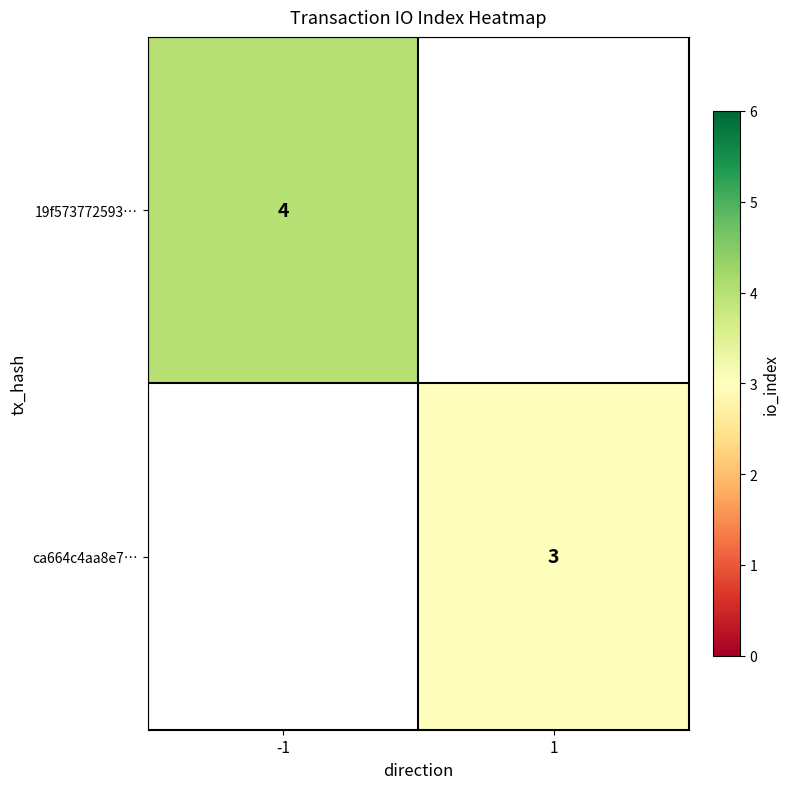

Is the value of 19f573772593… at -1 greater than the value of ca664c4aa8e7… at 1?

Yes